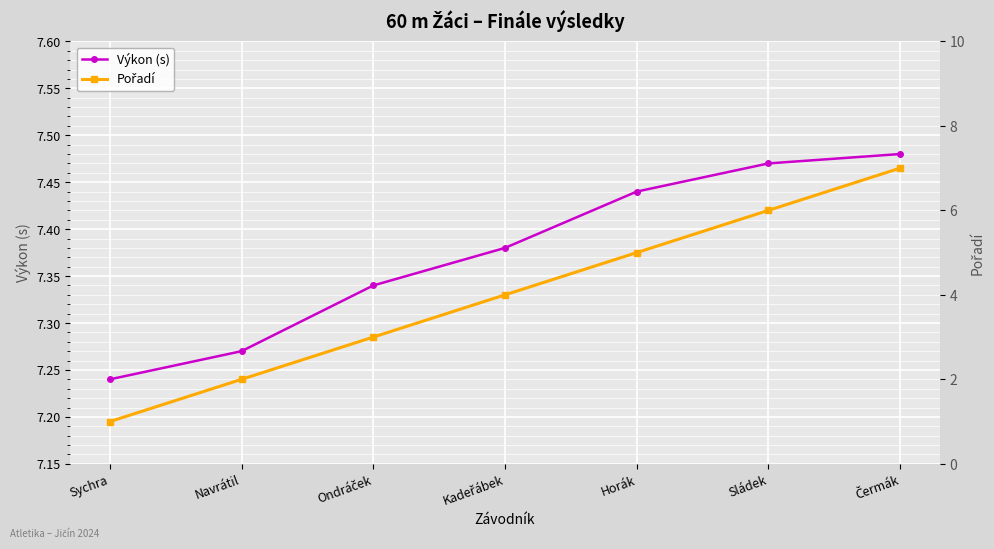

How many categories are shown in the chart?

7